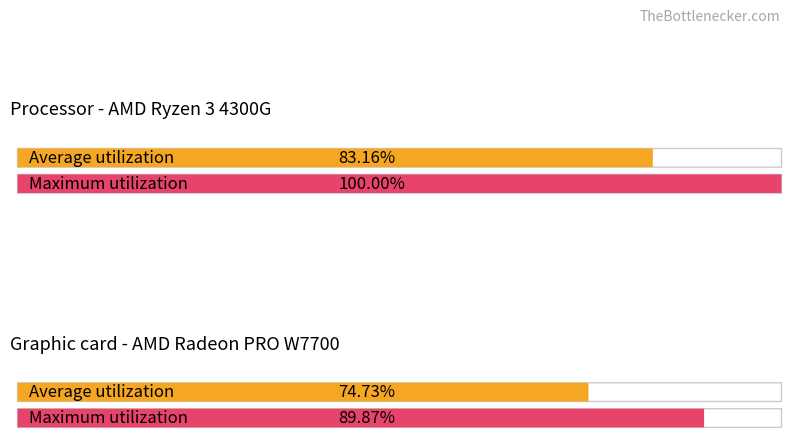

What is the difference between the maximum and minimum values in the Average utilization series?

8.4